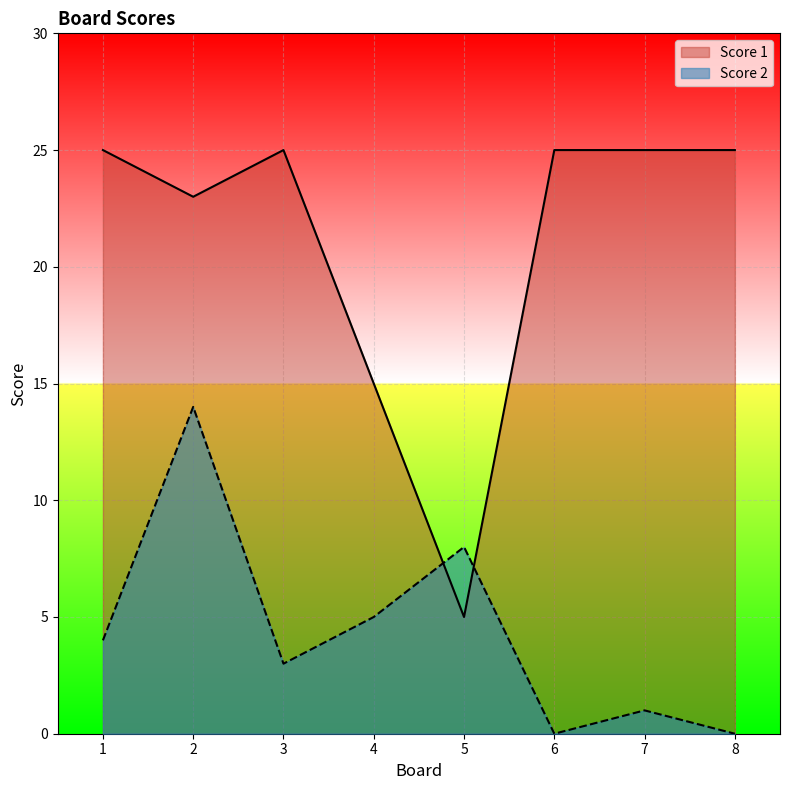

How many lines are shown in the chart?

2